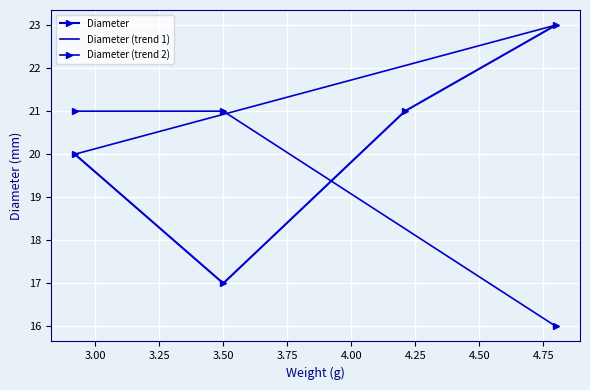

Does the chart display data point markers on the line(s)?

Yes